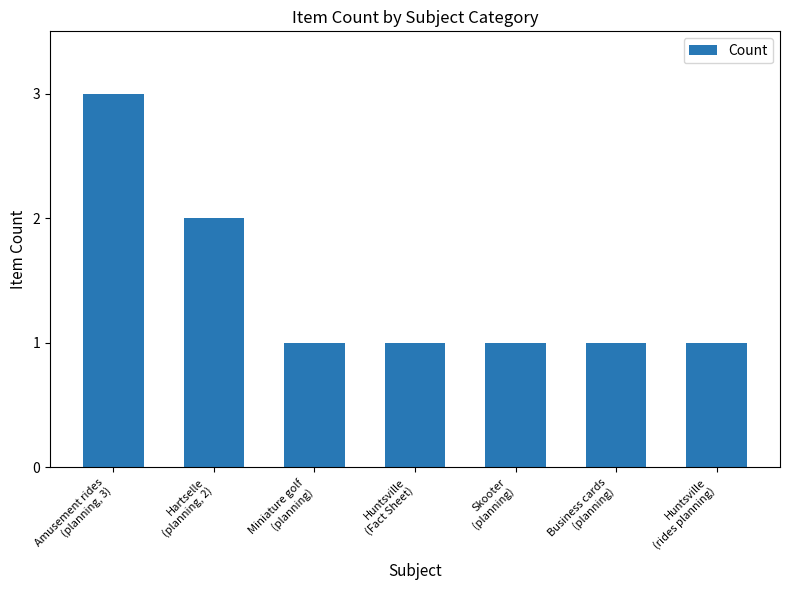

Between Amusement rides
(planning, 3) and Huntsville
(Fact Sheet), which is larger?

Amusement rides
(planning, 3)